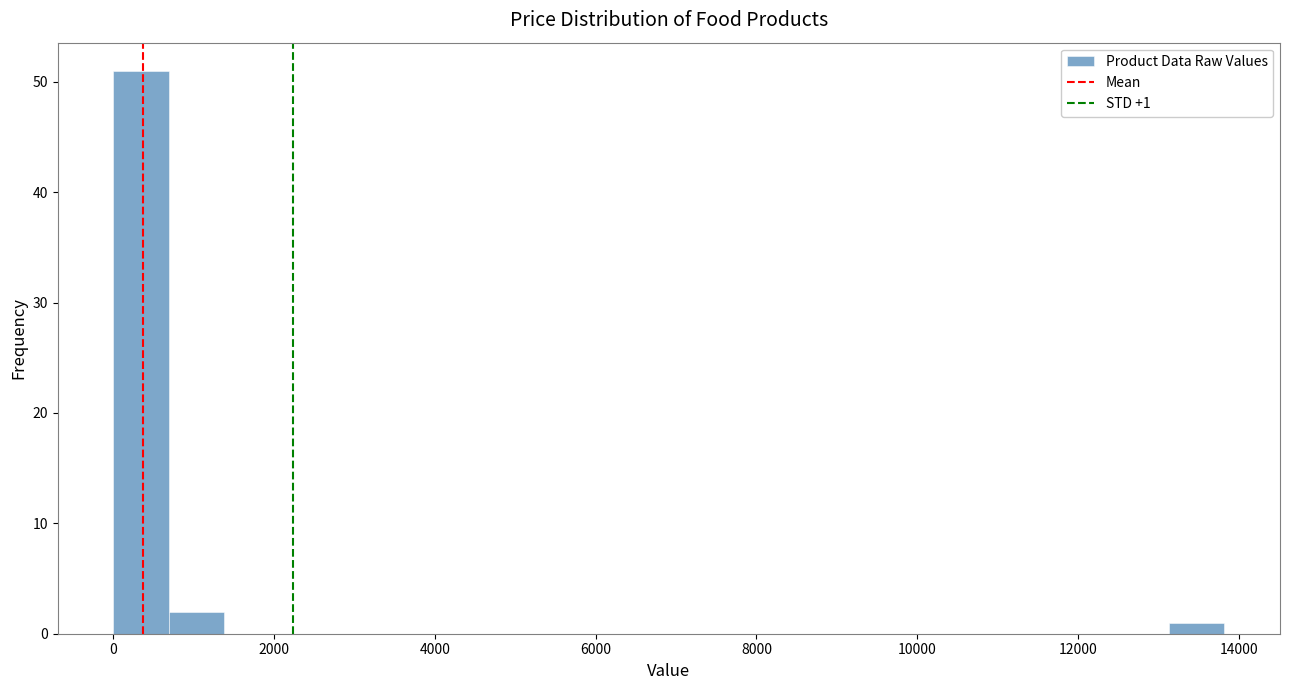

Around what value on the x-axis is the tallest bar? Give the approximate position of its centre, as read against the axis.

400